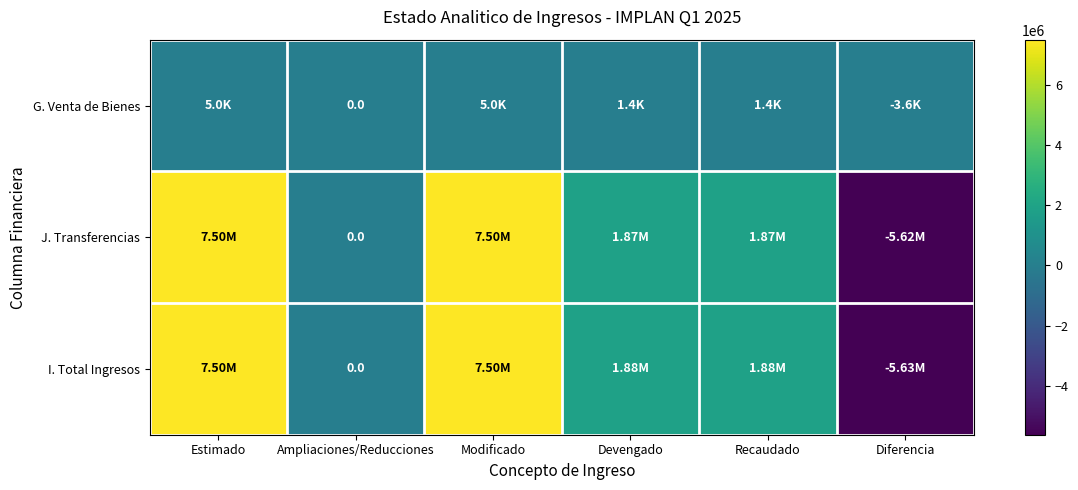

True or false: J. Transferencias has a value of 3096112.4 at Recaudado.

False